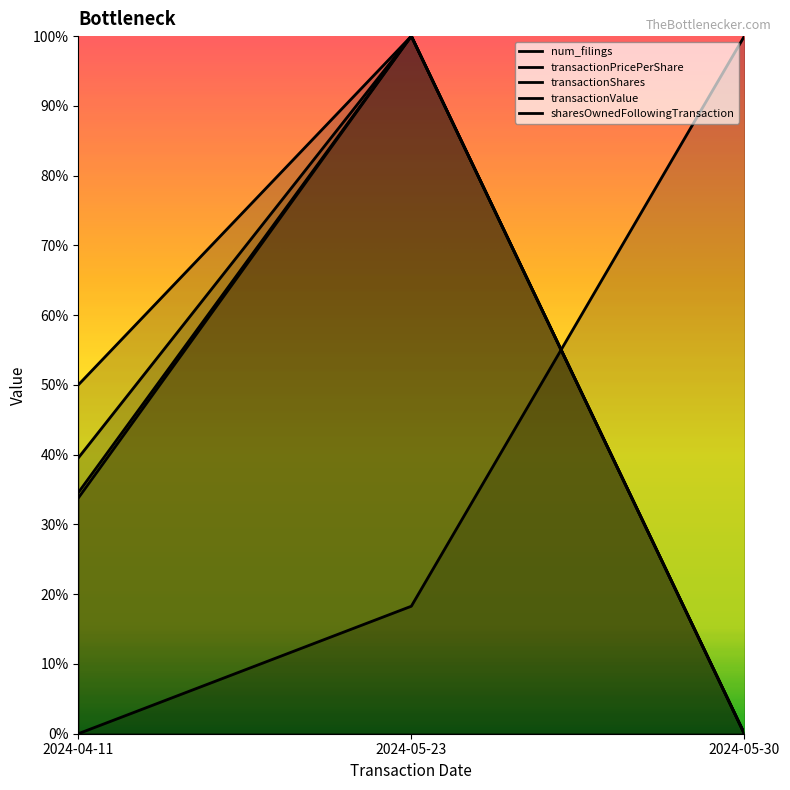

What is the value of the transactionShares point at the 2nd from the left?

1.0